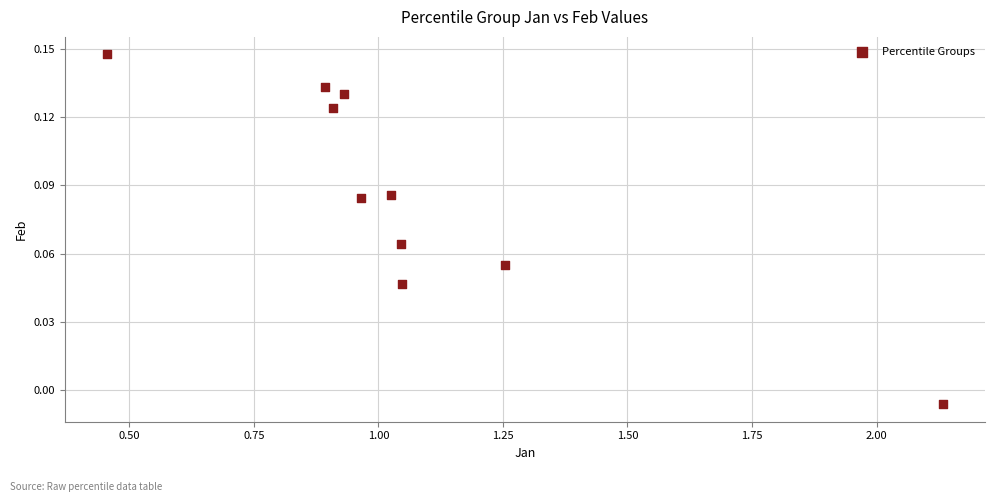

What is the range of X values (max minus min)?

1.7